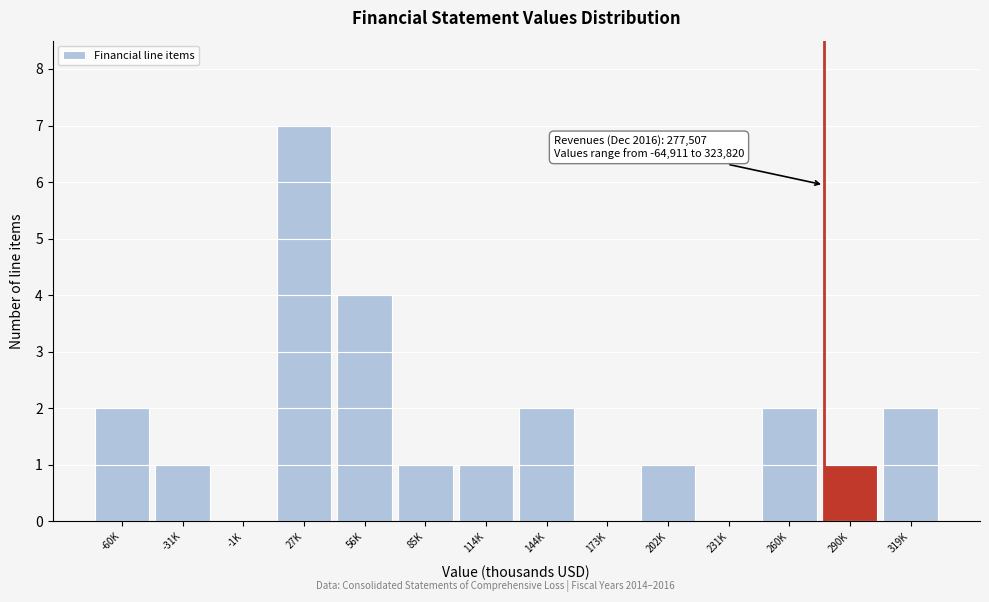

Reading left to right, transcribe all the data shown in this chart.

-60K=2	-31K=1	-1K=0	27K=7	56K=4	85K=1	114K=1	144K=2	173K=0	202K=1	231K=0	260K=2	290K=1	319K=2